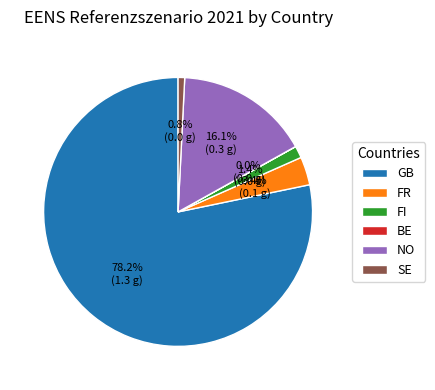

Which slice represents more than half of the pie?

GB